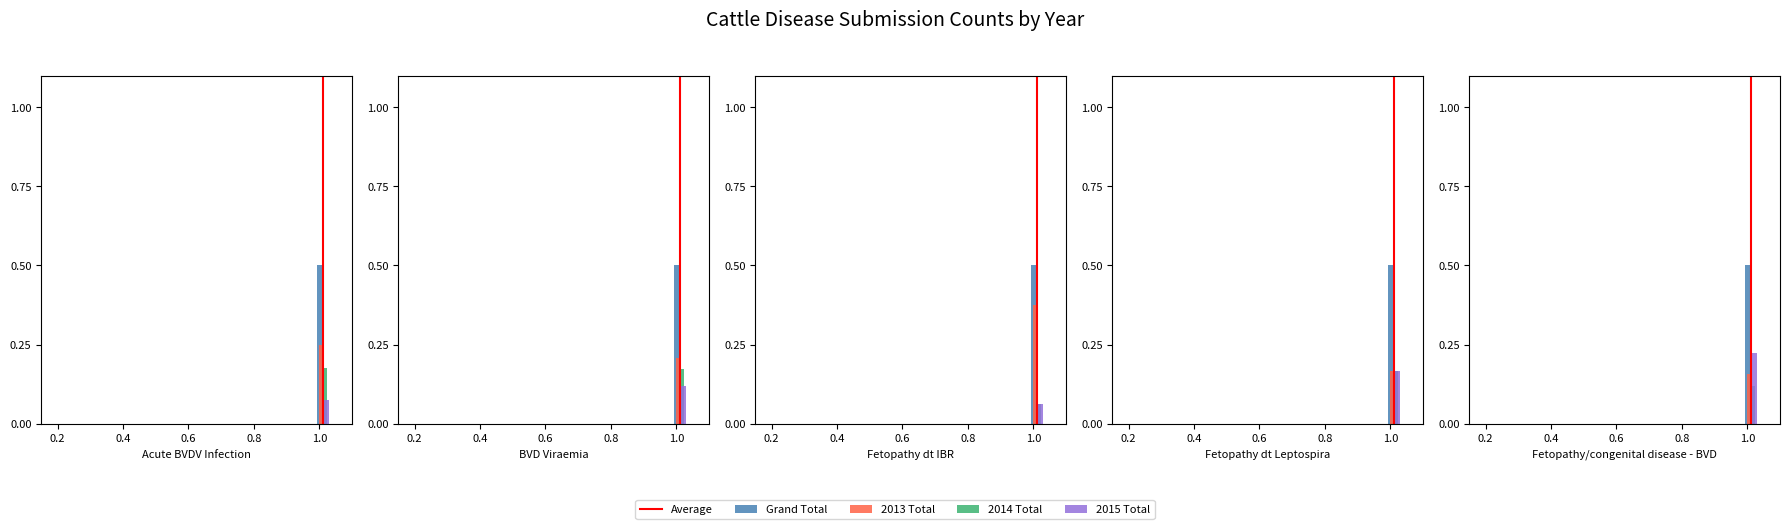

The chart shows a value of 0 at 0.2. True or false?

True